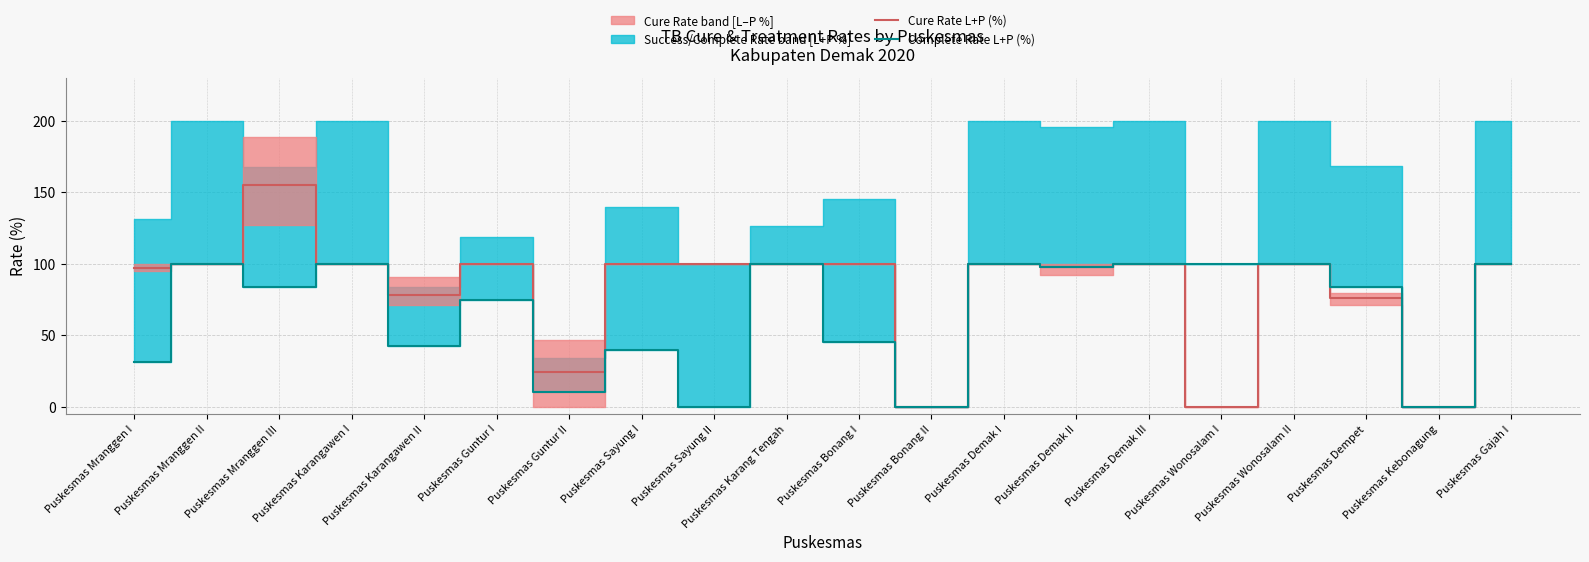

How many data points in Complete Rate L+P (%) are above 84?

9